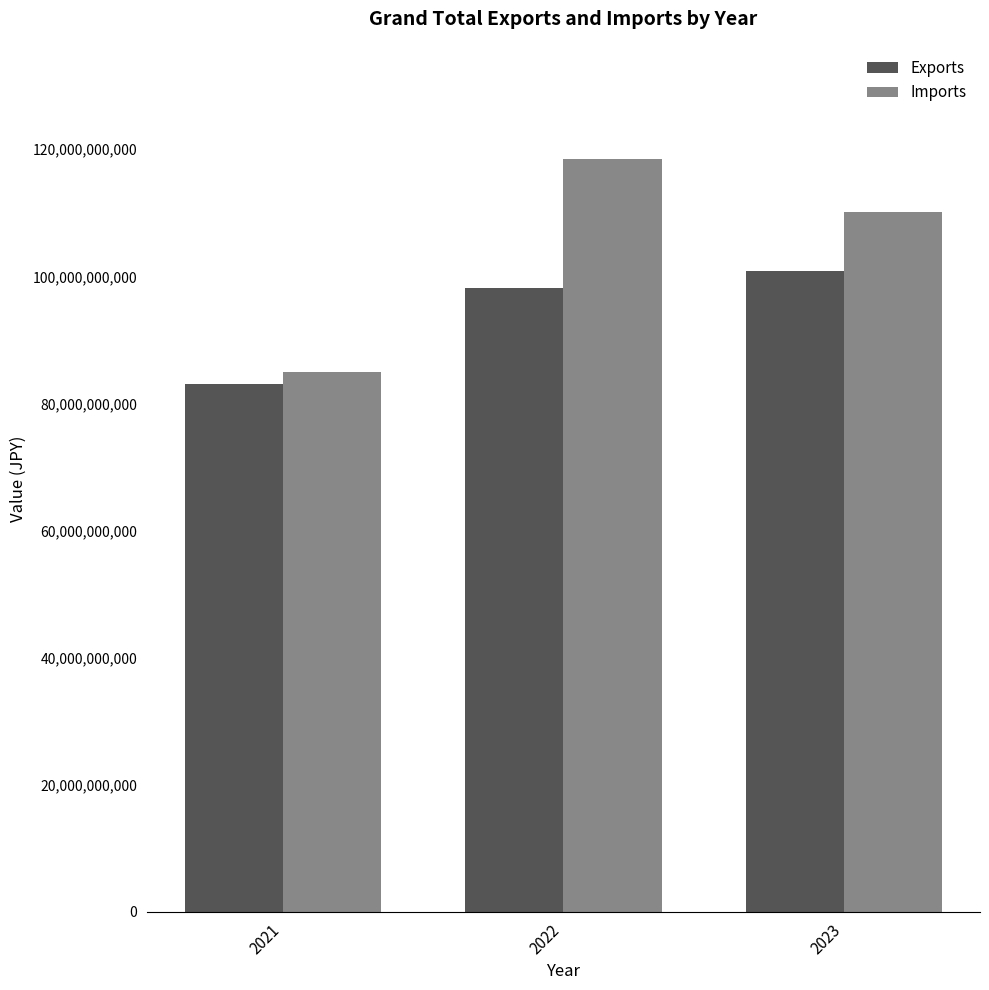

What is the difference between the second highest and minimum values in the Exports series?

15082191796